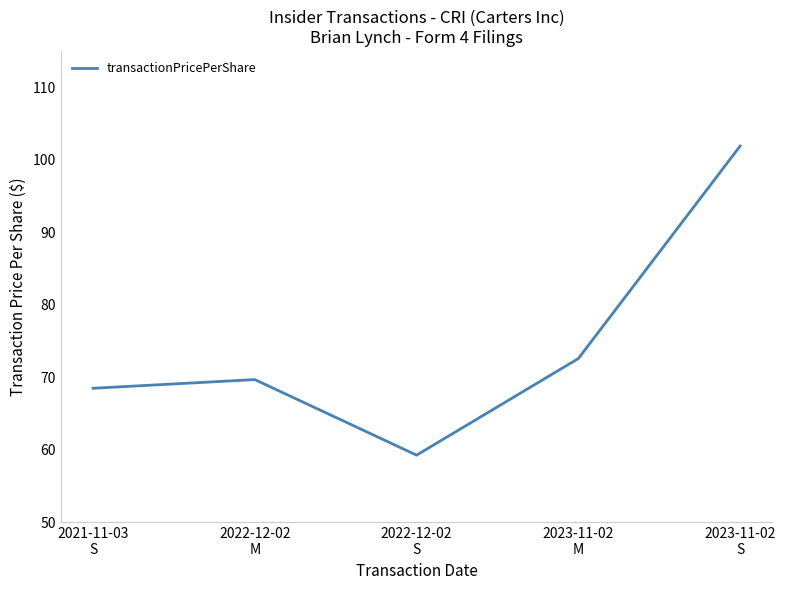

Rank the categories by value from highest to lowest.

2023-11-02
S, 2023-11-02
M, 2022-12-02
M, 2021-11-03
S, 2022-12-02
S